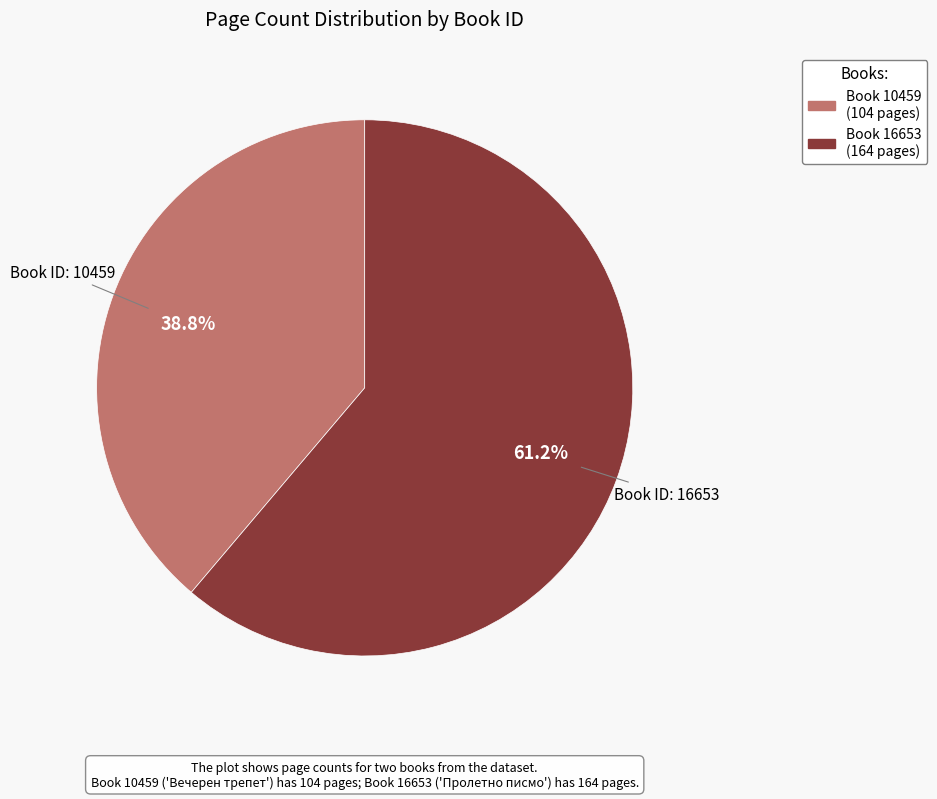

Does any single category account for the majority?

Yes